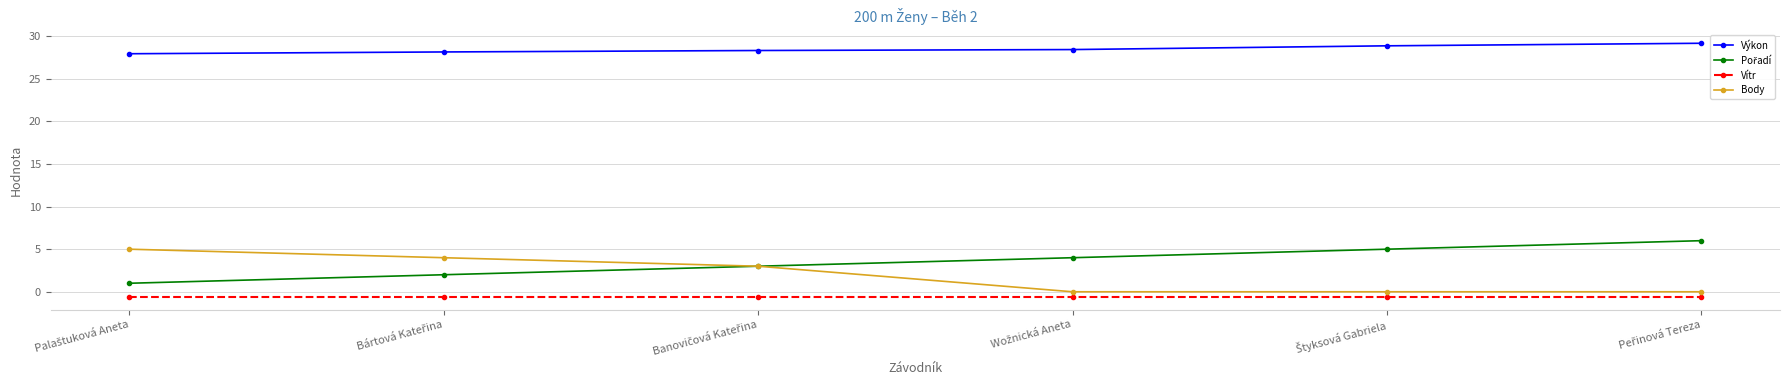

What is the difference between the maximum and minimum values in the Body series?

5.0